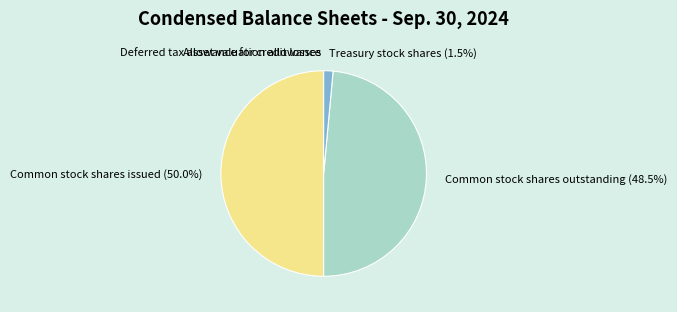

Is it true that Treasury stock shares is 11% of the pie?

False